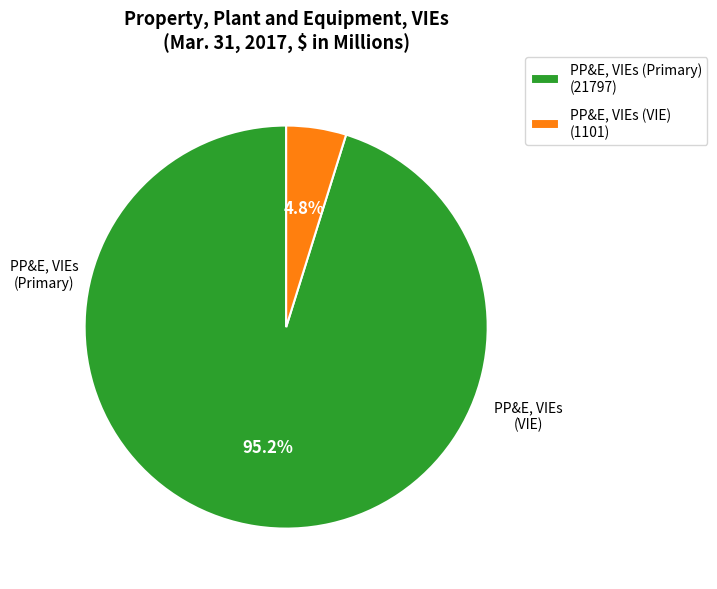

Does PP&E, VIEs (Primary) (21797) account for over 50% of the chart?

Yes